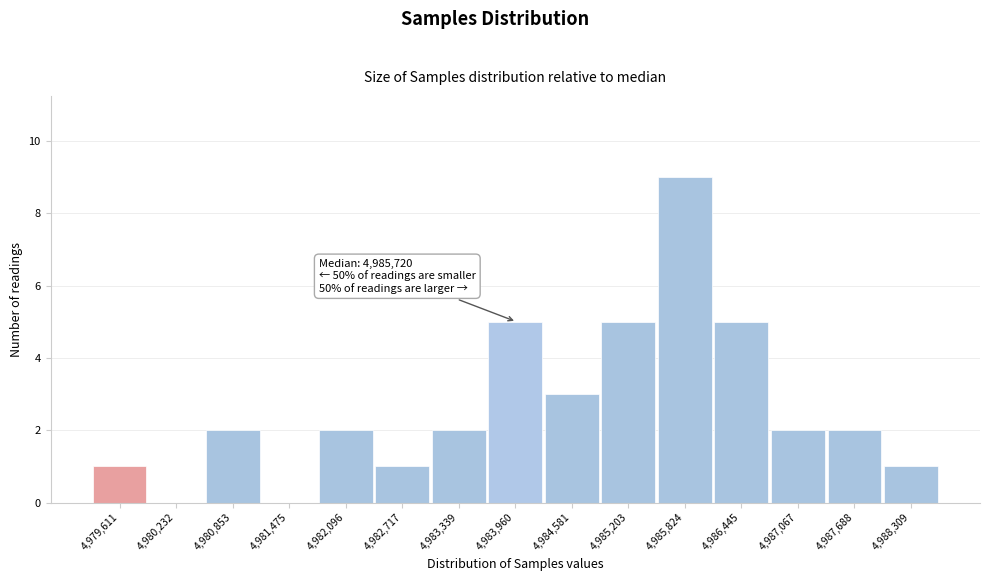

Reading left to right, extract all data points from this chart.

4,979,611=1	4,980,232=0	4,980,853=2	4,981,475=0	4,982,096=2	4,982,717=1	4,983,339=2	4,983,960=5	4,984,581=3	4,985,203=5	4,985,824=9	4,986,445=5	4,987,067=2	4,987,688=2	4,988,309=1